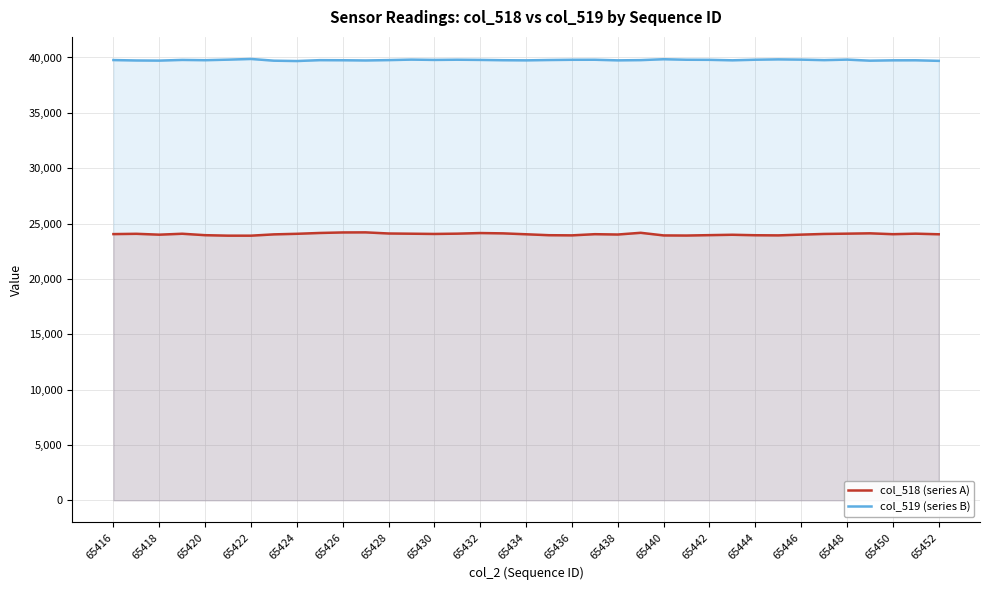

What is the greatest value displayed?

39866